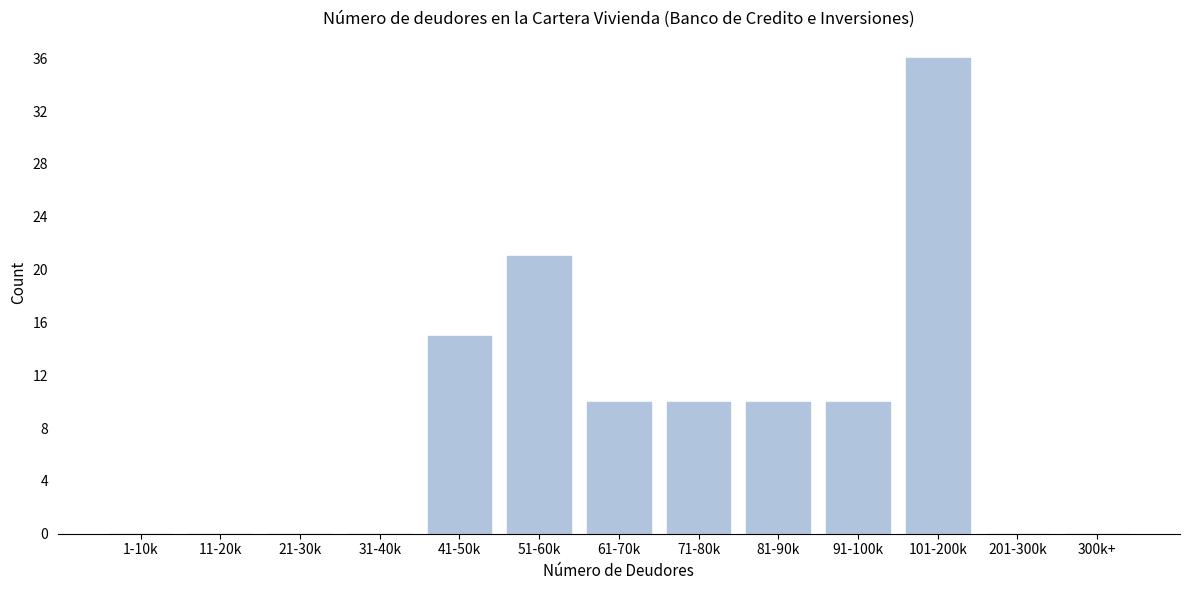

Reading right to left, list all the values displayed in this chart.

300k+=0	201-300k=0	101-200k=36	91-100k=10	81-90k=10	71-80k=10	61-70k=10	51-60k=21	41-50k=15	31-40k=0	21-30k=0	11-20k=0	1-10k=0